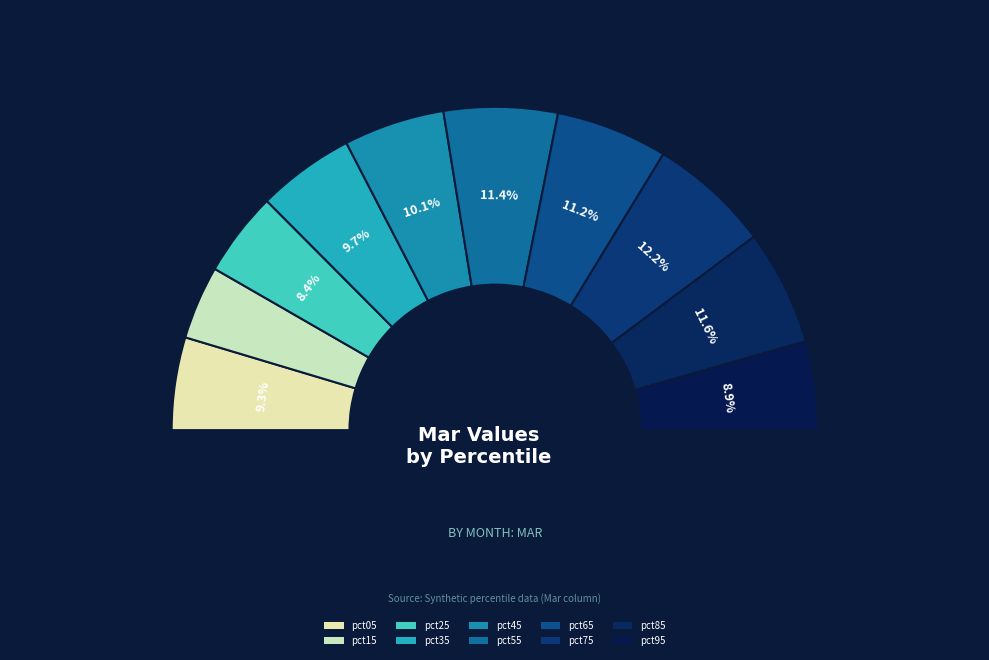

True or false: pct05 accounts for 9% of the total.

True